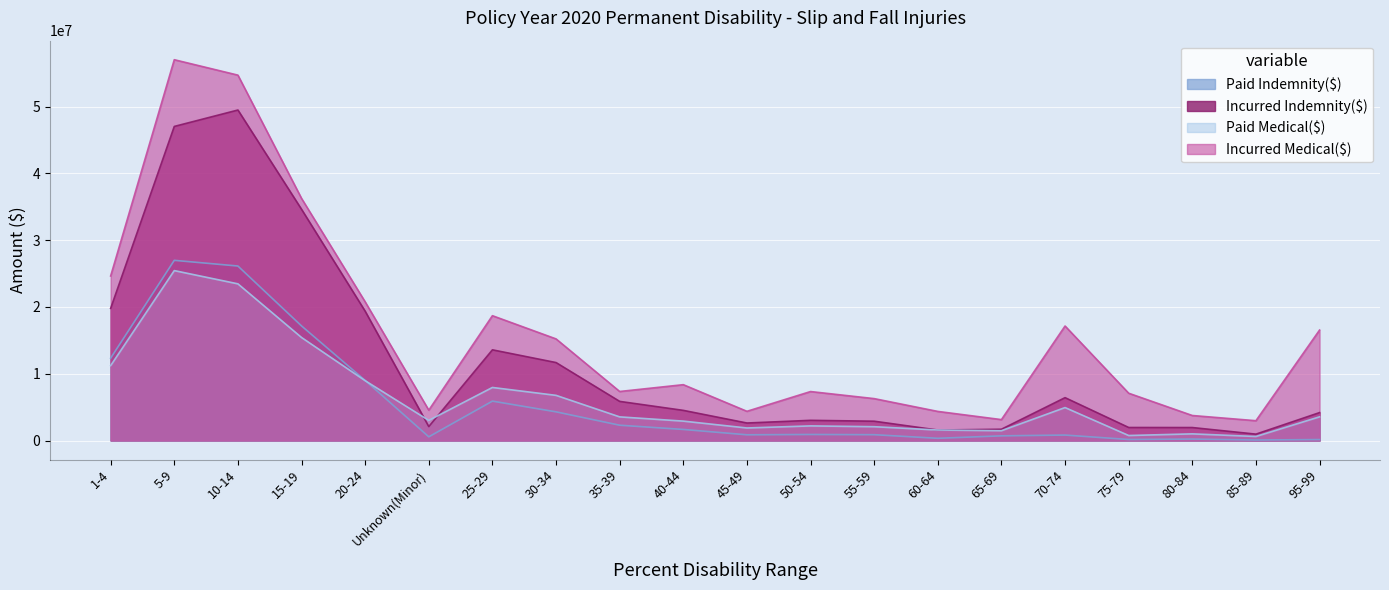

What is the label of the 3rd point from the left?

10-14